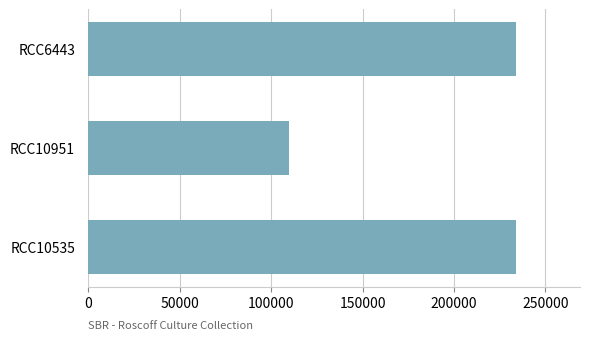

What is the difference between the values at RCC10535 and RCC10951?

123895